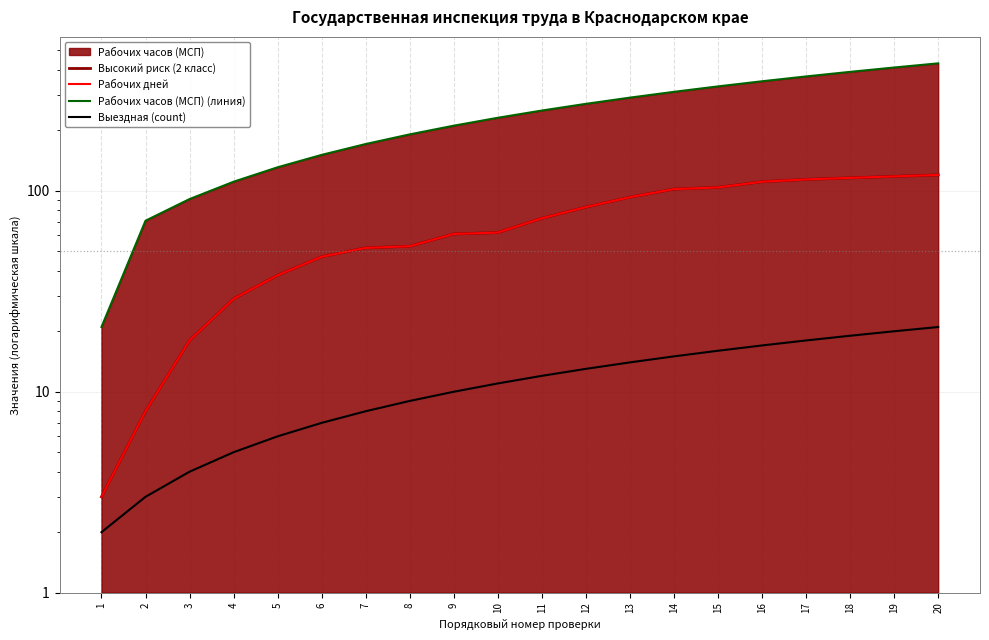

What is the difference between the Выездная (count) values at 1 and 16?

15